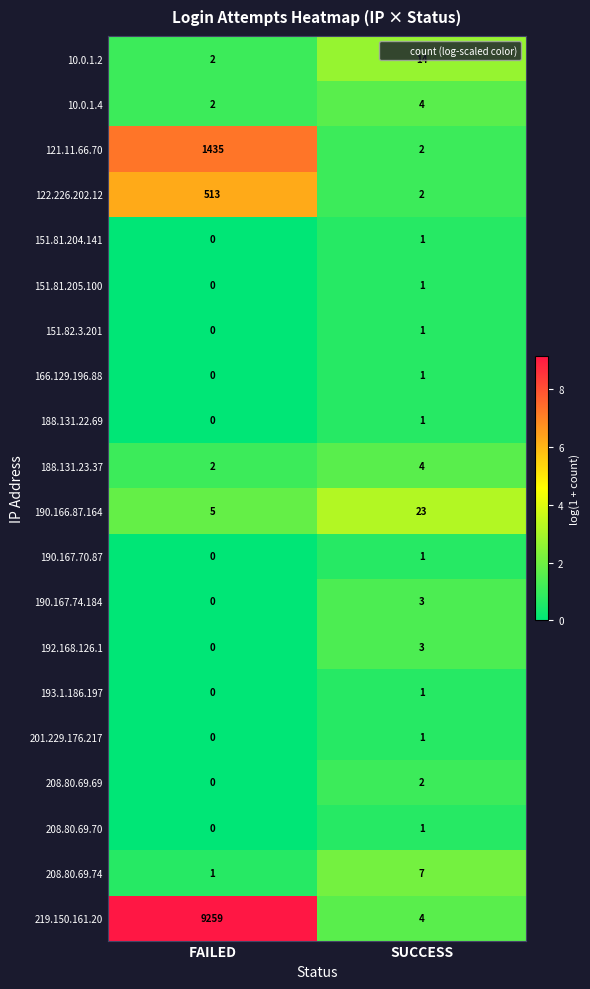

List the labels in order of 193.1.186.197 value, smallest first.

FAILED, SUCCESS